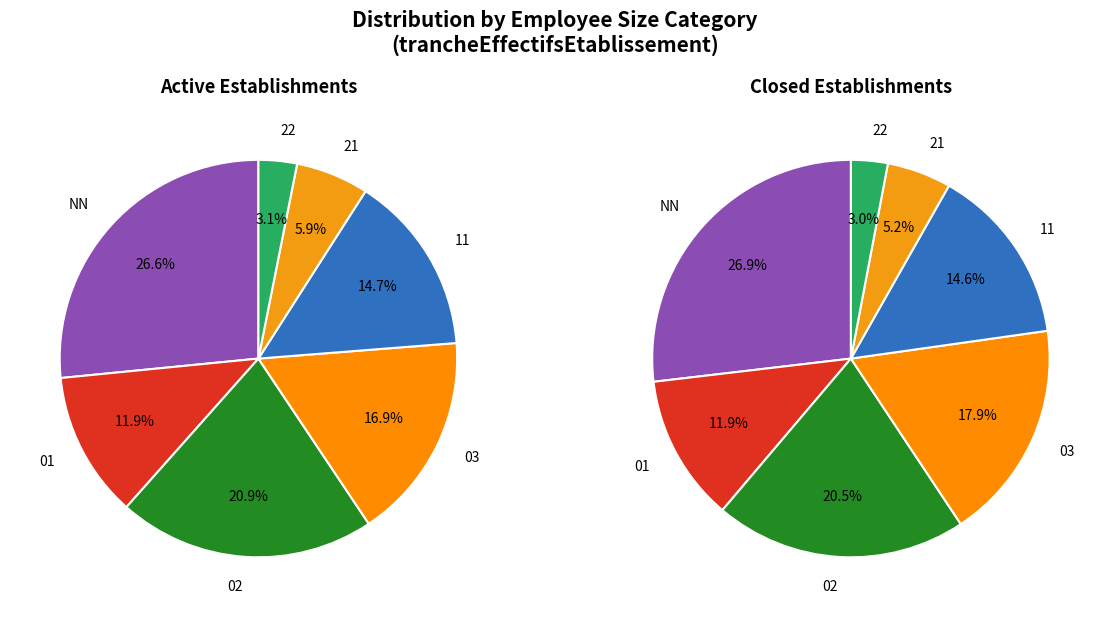

Is 21 the majority of the pie?

No